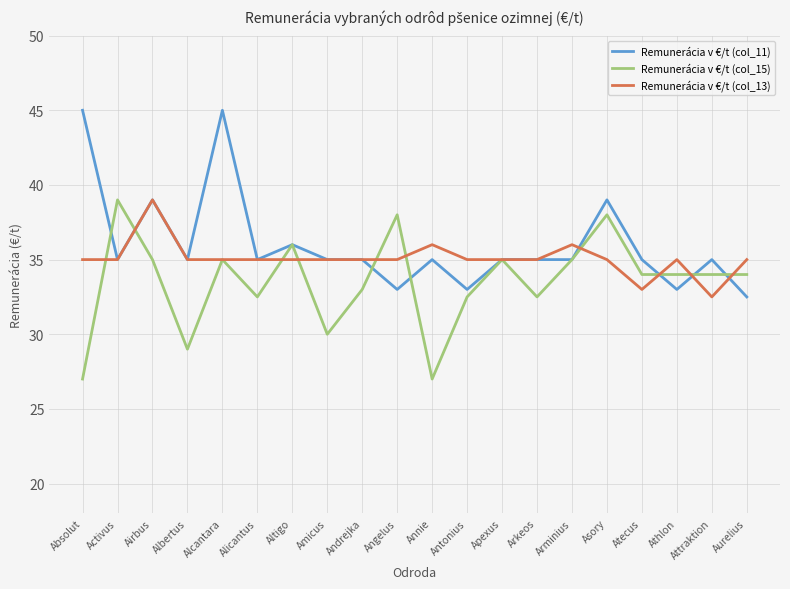

What is the minimum value shown in the chart?

27.0